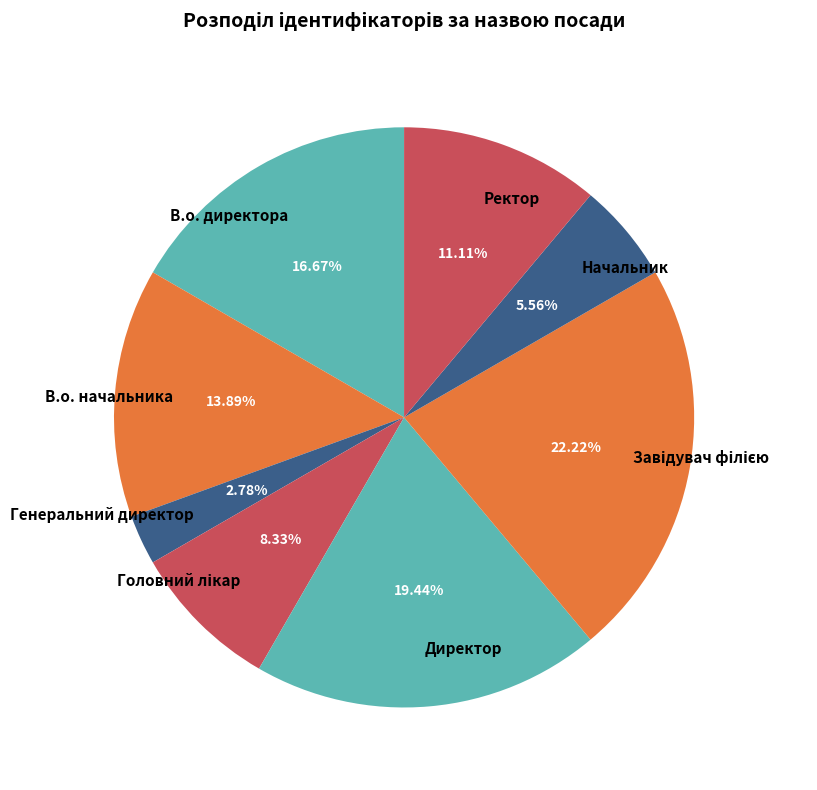

Which slice is the smallest?

Генеральний директор